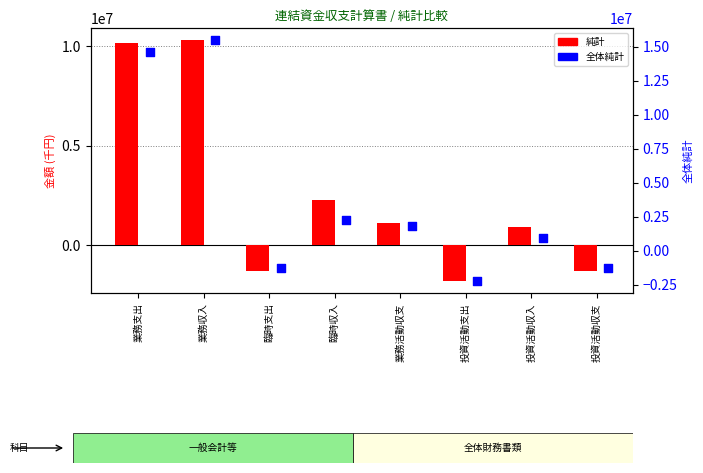

What is the total value across all series at 投資活動支出?

-4032081